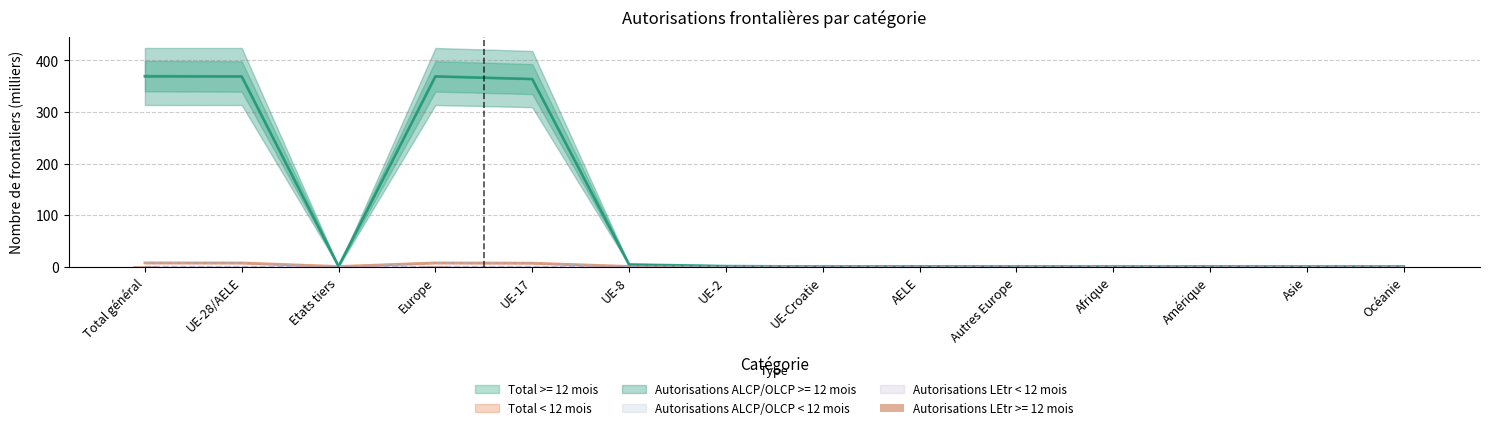

Between AELE and Total général, which is larger?

Total général